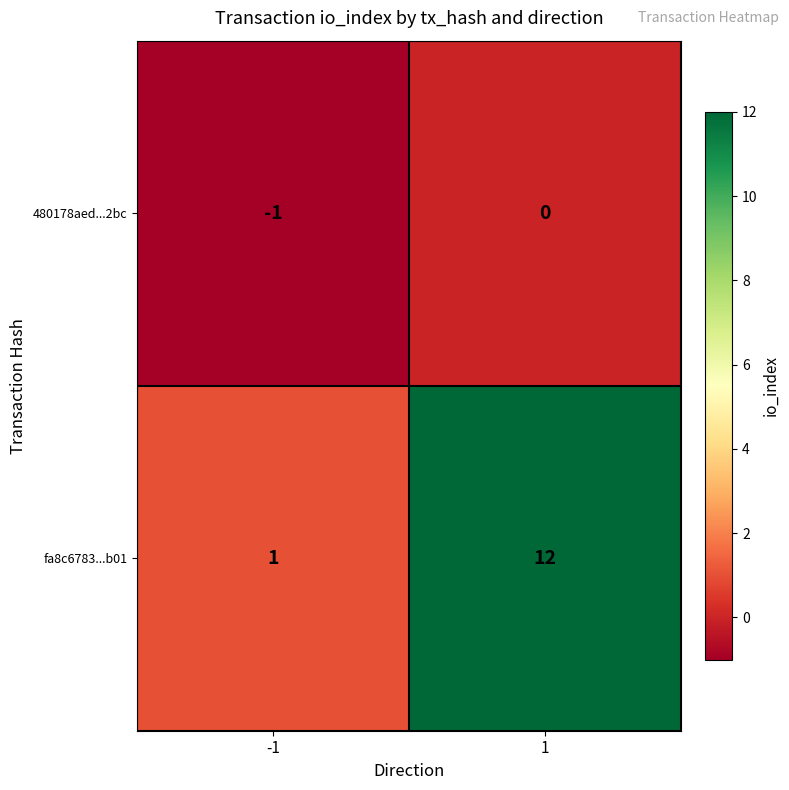

What is the difference between the maximum and minimum values in the fa8c6783...b01 series?

11